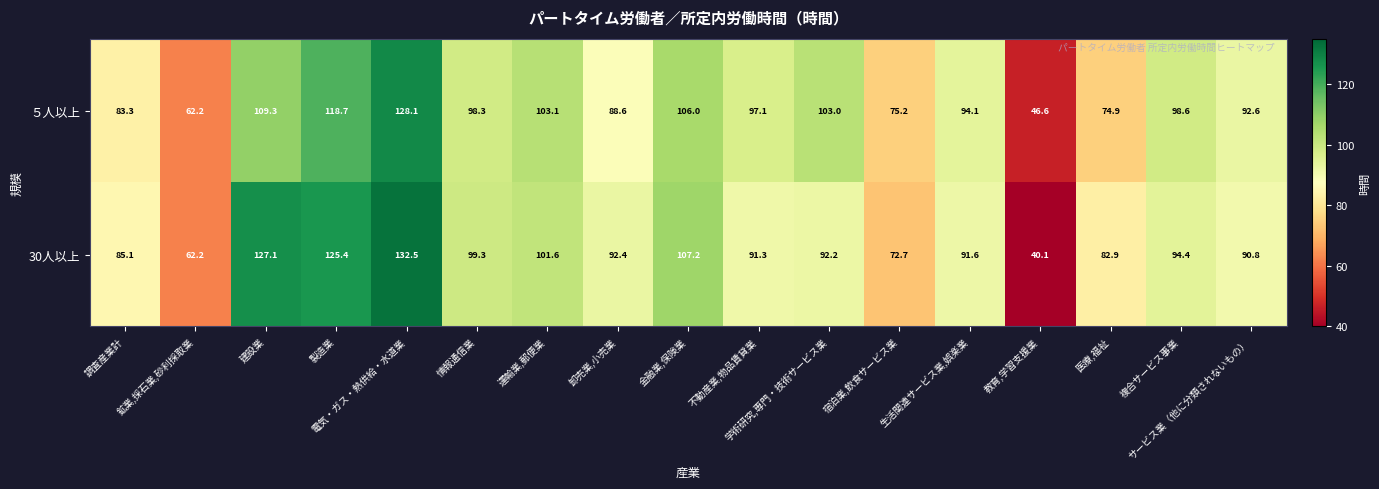

The value of ５人以上 at 教育,学習支援業 is 65.2. True or false?

False